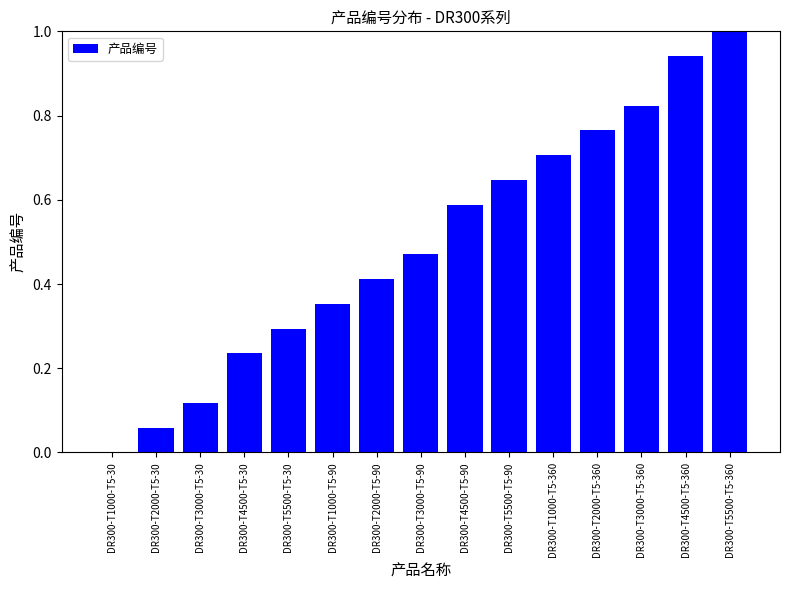

What is the greatest value displayed?

1.0